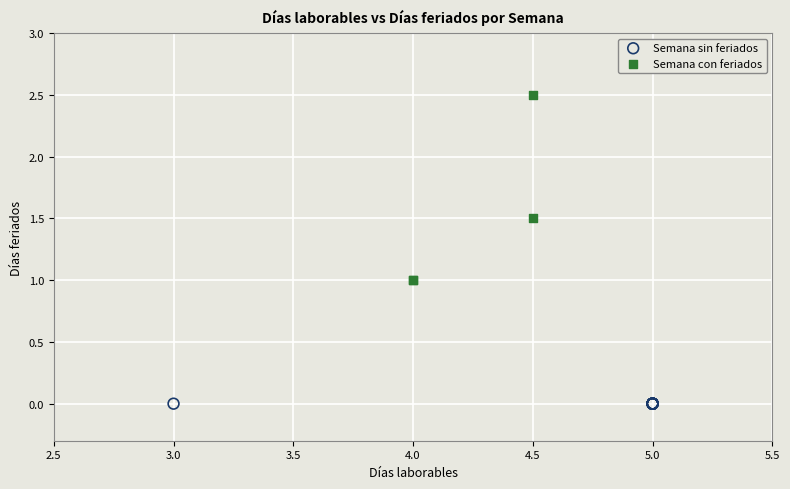

Which series reaches the minimum Y coordinate?

Semana sin feriados